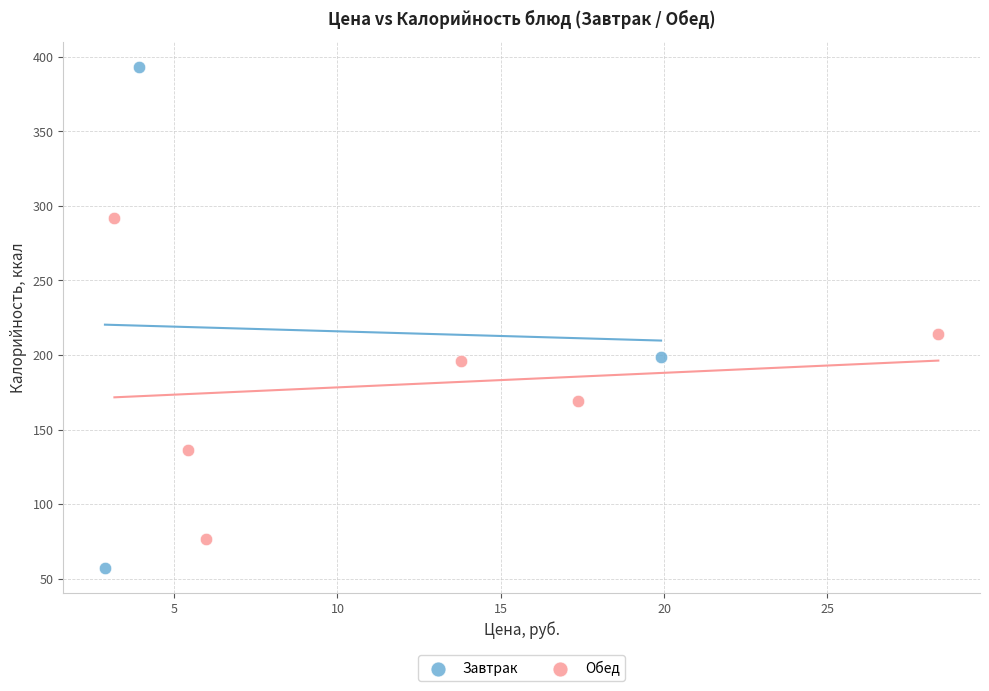

Which series reaches the minimum Y coordinate?

Завтрак